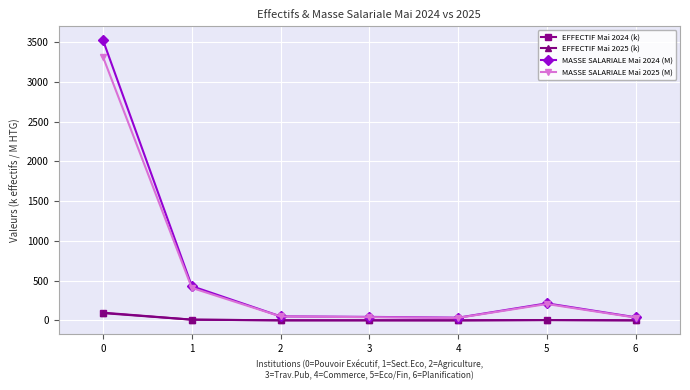

True or false: EFFECTIF Mai 2025 (k) has more than 2 points higher than both neighbors.

False